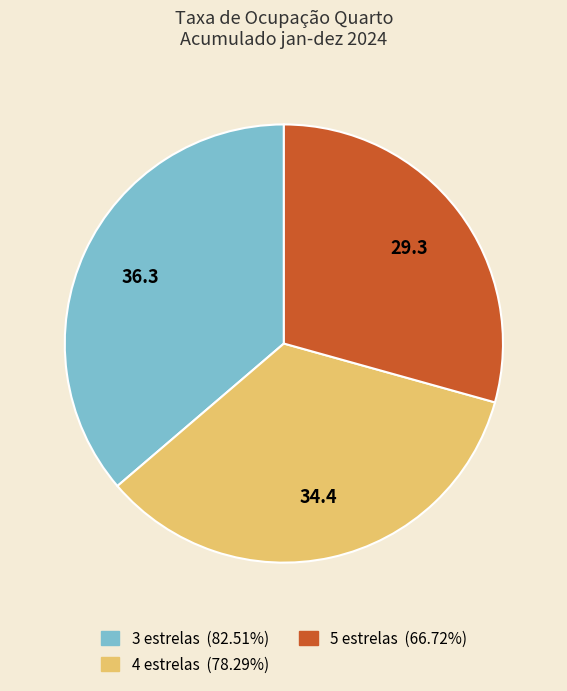

Which has a higher value, 5 estrelas or 4 estrelas?

4 estrelas